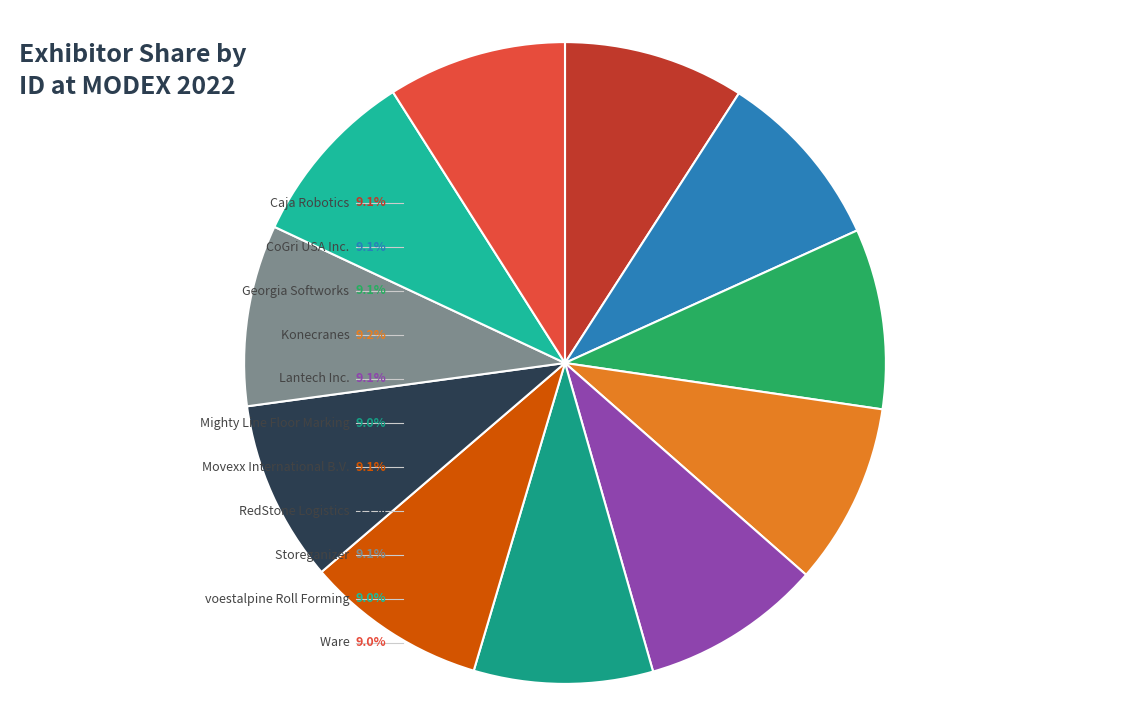

How many slices are in this pie chart?

11